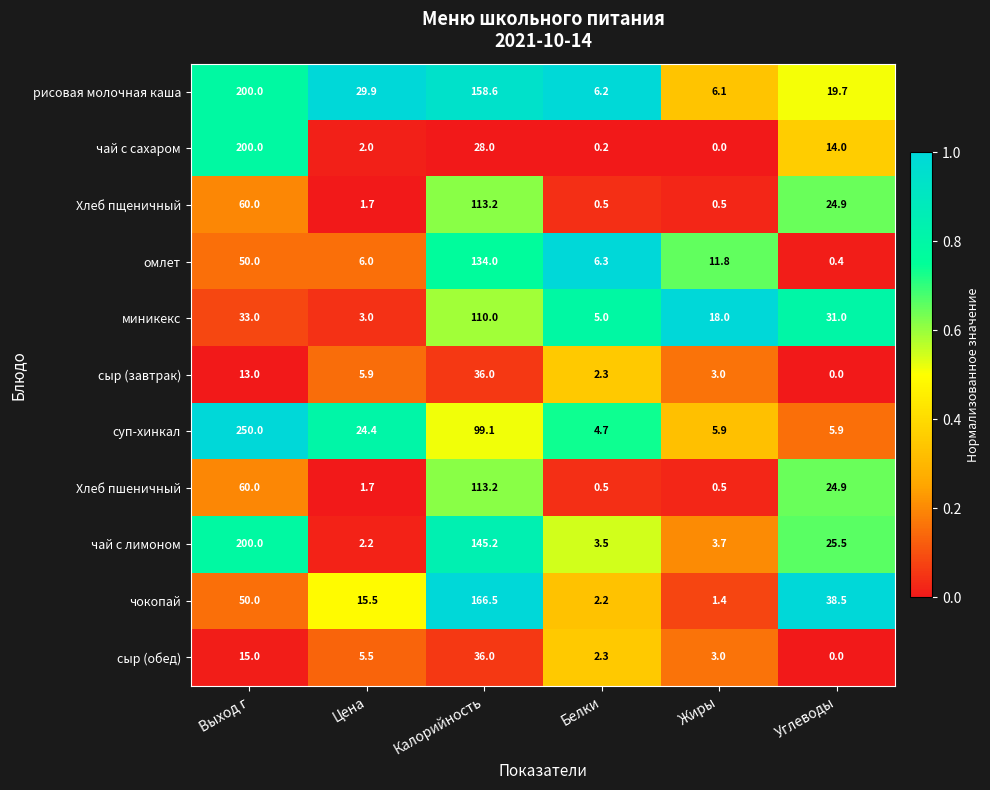

Which series has the widest spread of values?

суп-хинкал